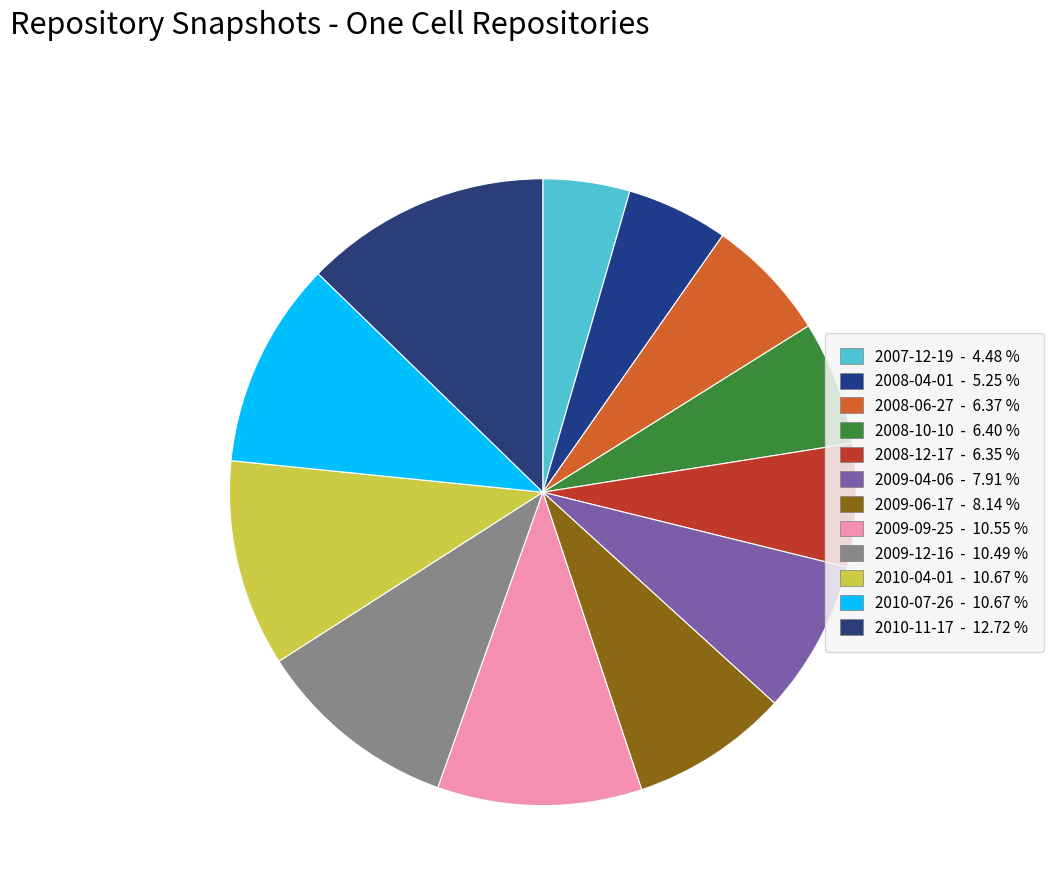

What percentage is the 2008-12-17 slice, to the nearest percent?

6%